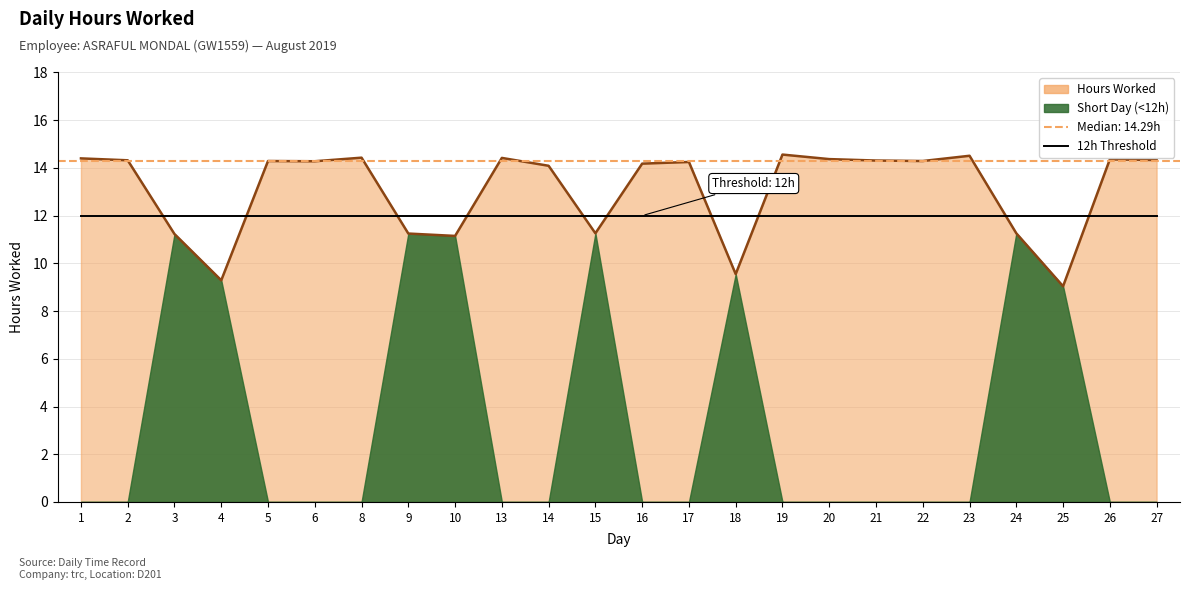

Reading left to right, transcribe all the data shown in this chart.

14.4	14.3	11.2	9.3	14.3	14.3	14.4	11.2	11.2	14.4	14.1	11.3	14.2	14.2	9.6	14.6	14.4	14.3	14.3	14.5	11.3	9.0	14.4	14.3